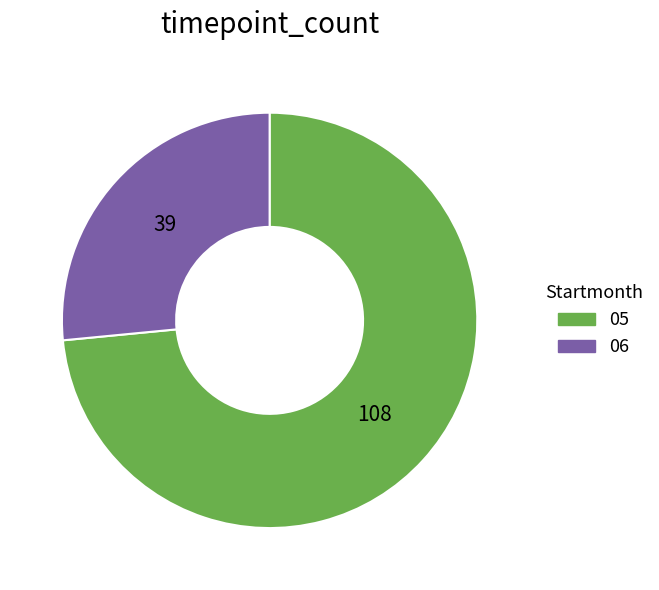

Is the sum of 05 and 06 greater than half?

Yes